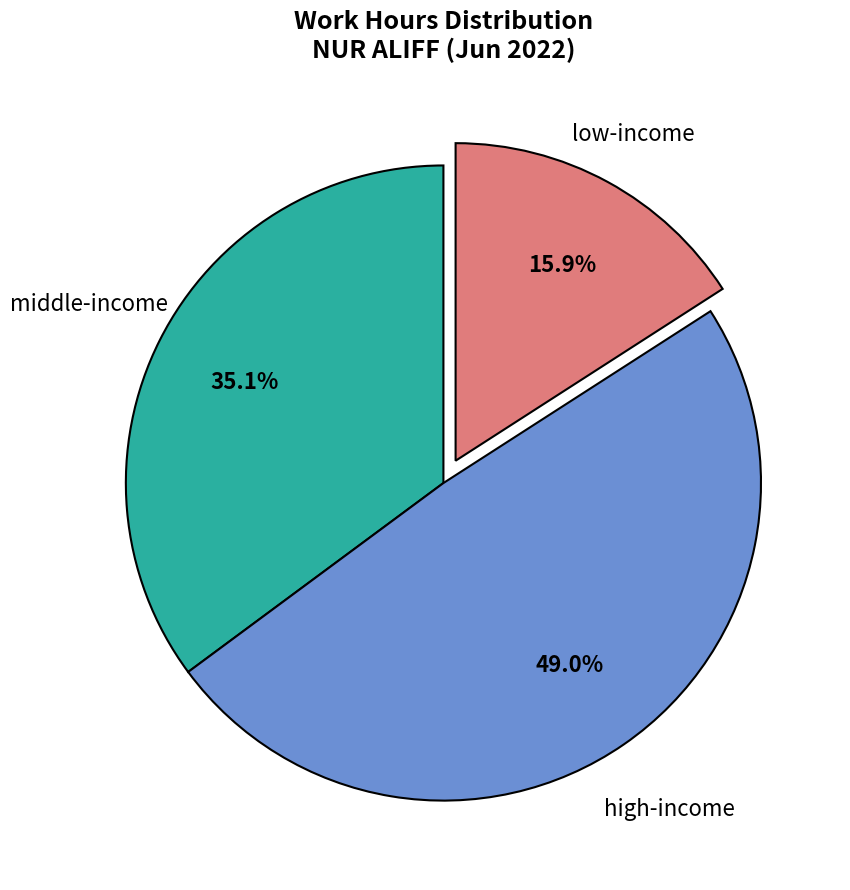

To the nearest percent, what is the difference between the largest and smallest slice percentages?

33%